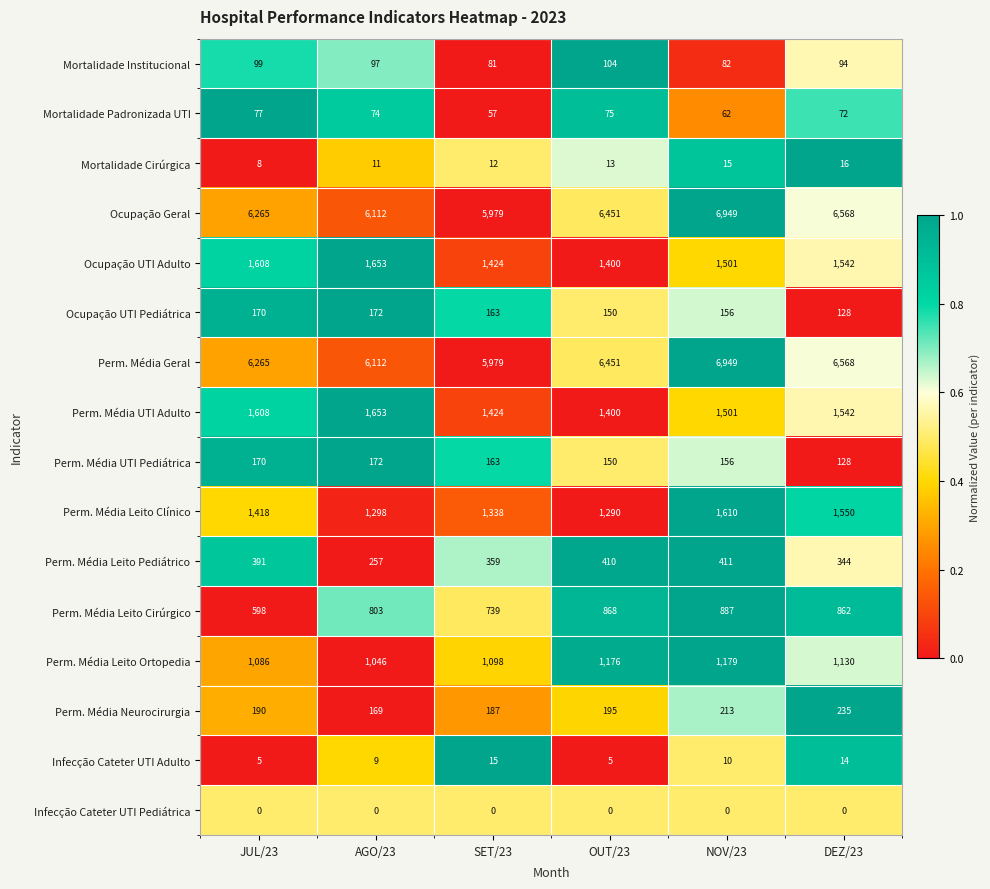

True or false: Mortalidade Cirúrgica has a value of 11 at AGO/23.

True